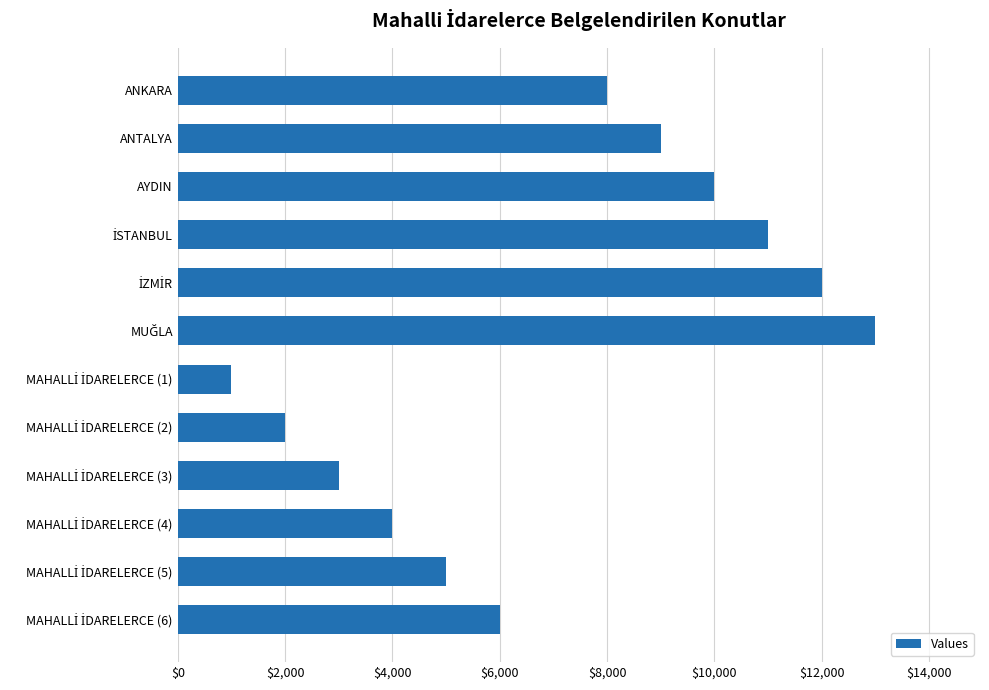

Is it true that the value at ANKARA is 10402?

False